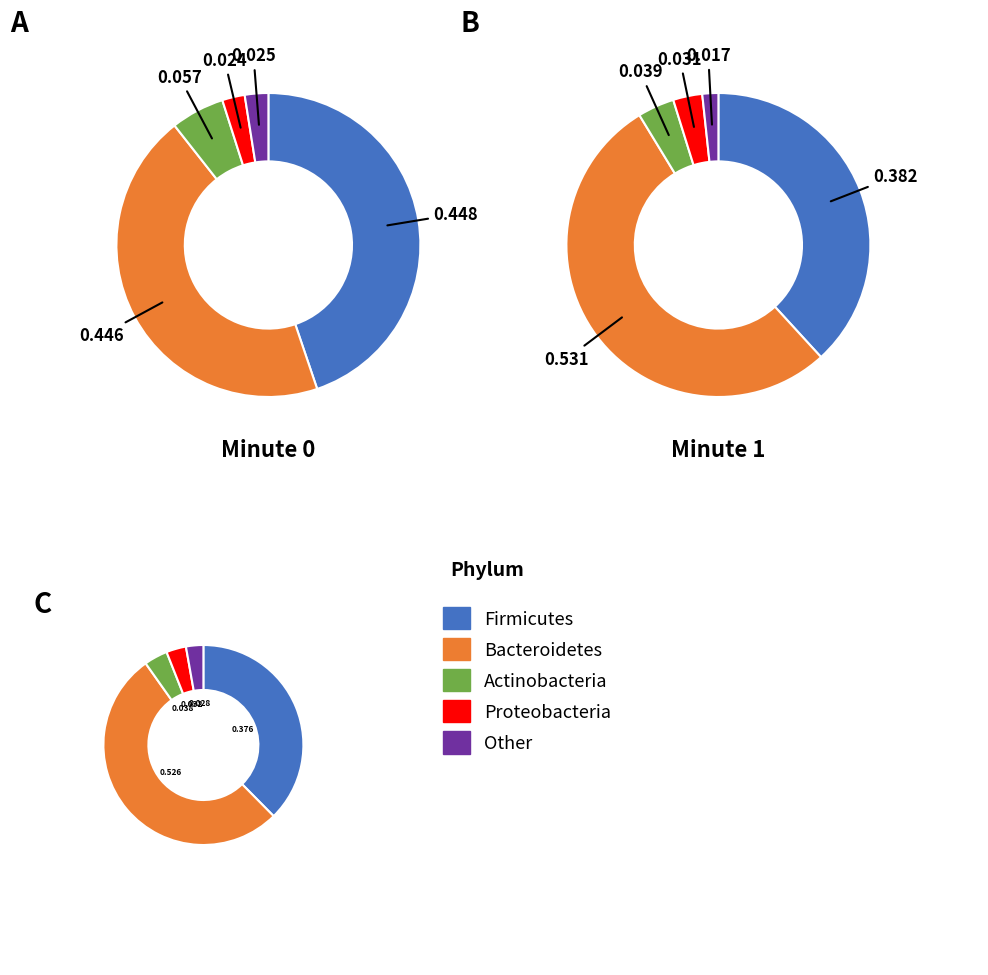

Is it true that 2 is 18% of the pie?

False